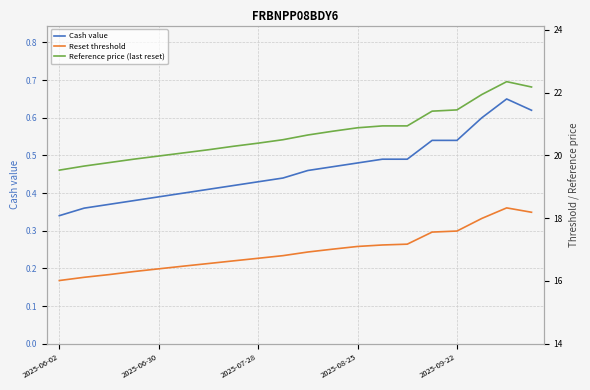

The value of Cash value at 2025-08-25 is 0.6. True or false?

False